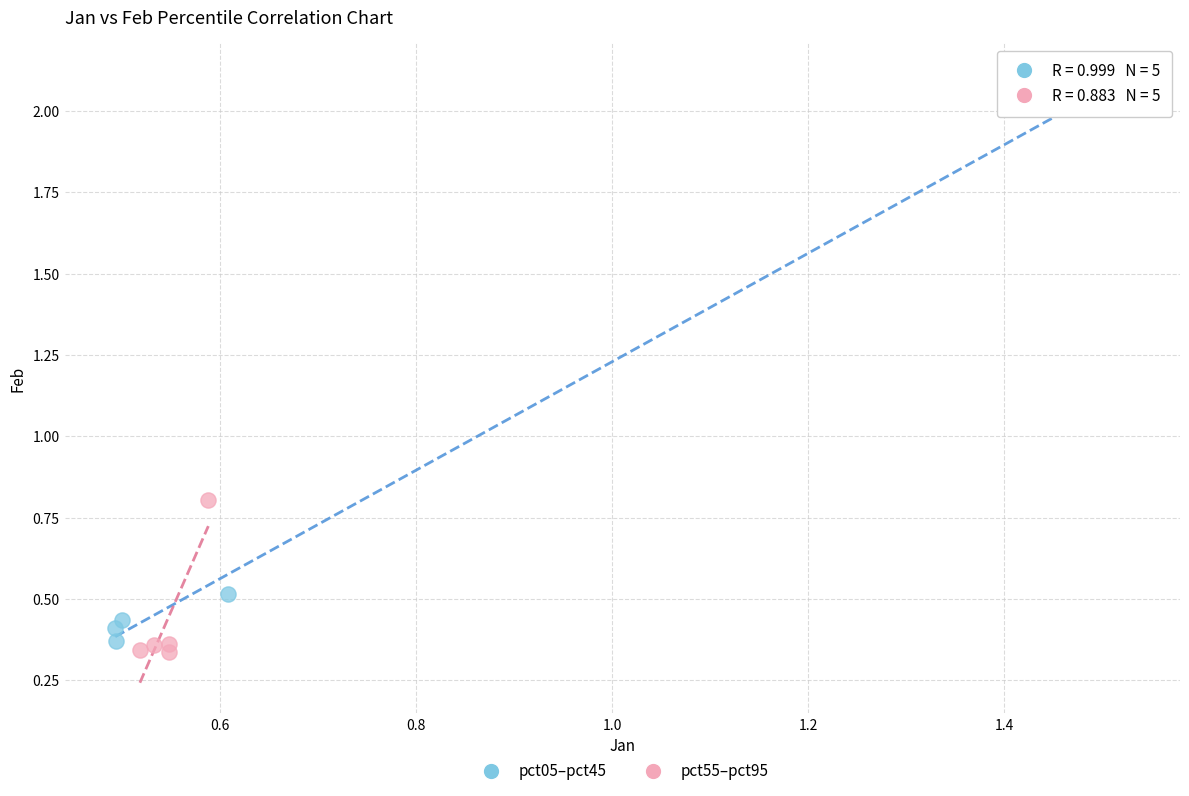

Which series contains the highest Y value?

pct05–pct45